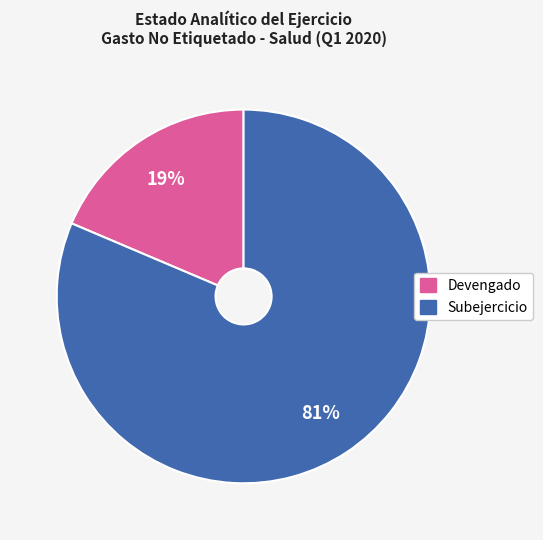

Which has a higher value, Subejercicio or Devengado?

Subejercicio